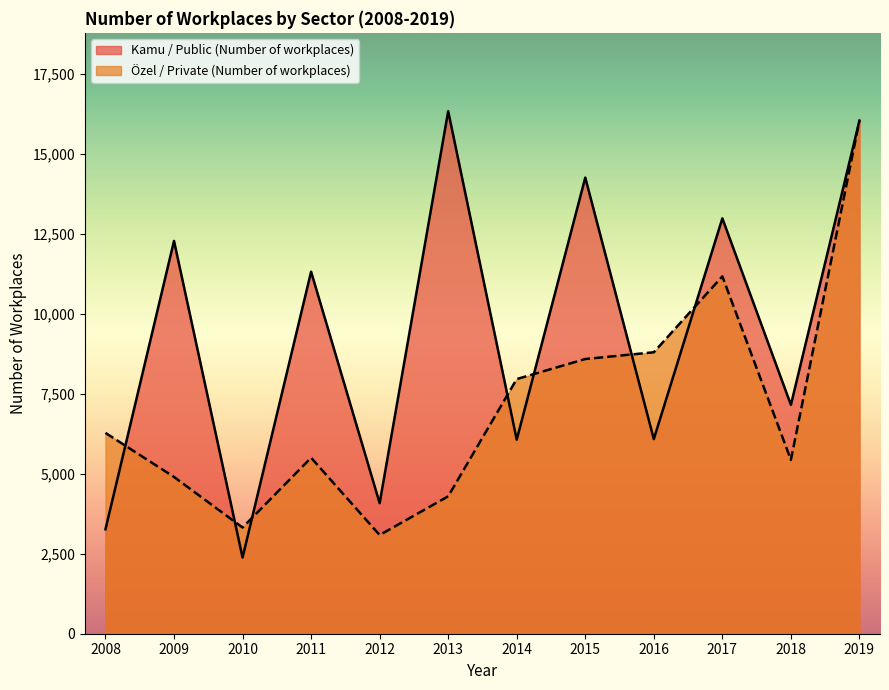

Read the Kamu / Public (Number of workplaces) value at 2011, to the nearest 100.

11300